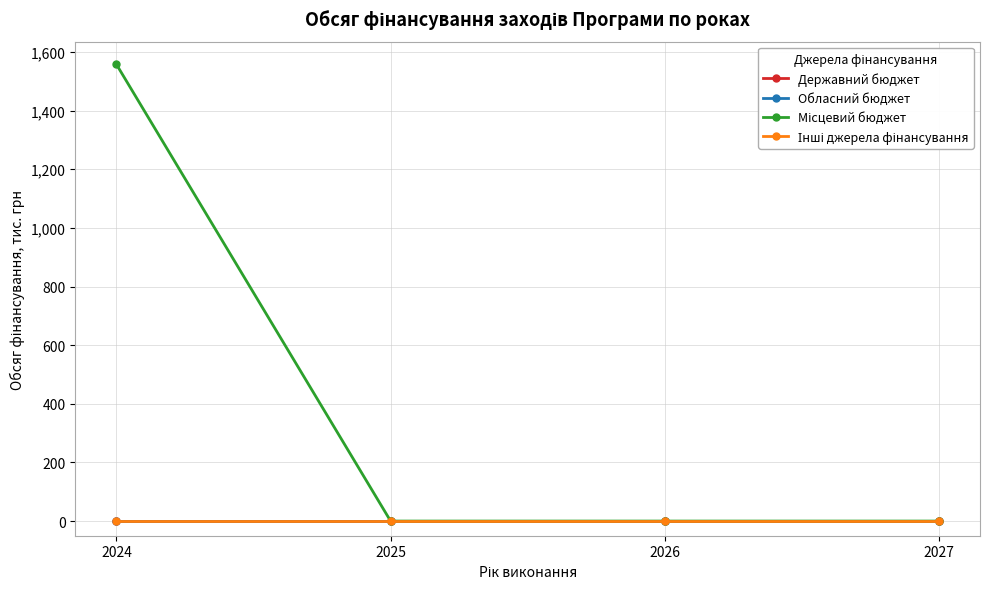

Is this an area chart (filled region under the line)?

No